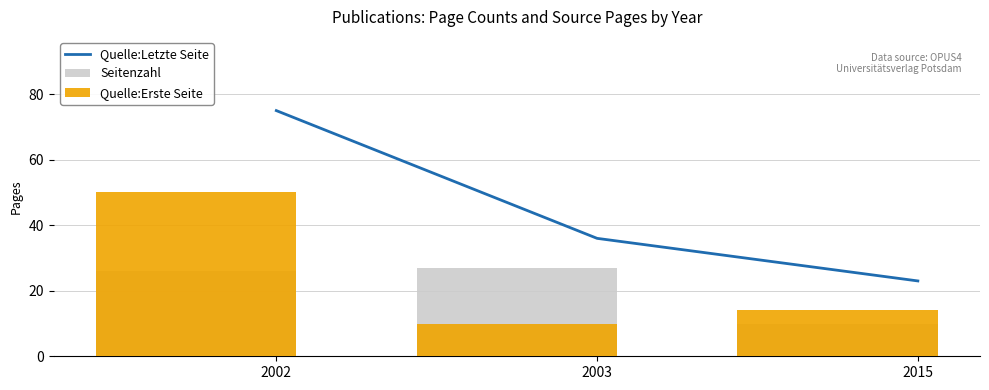

The Quelle:Erste Seite series shows 90 at 2002. True or false?

False